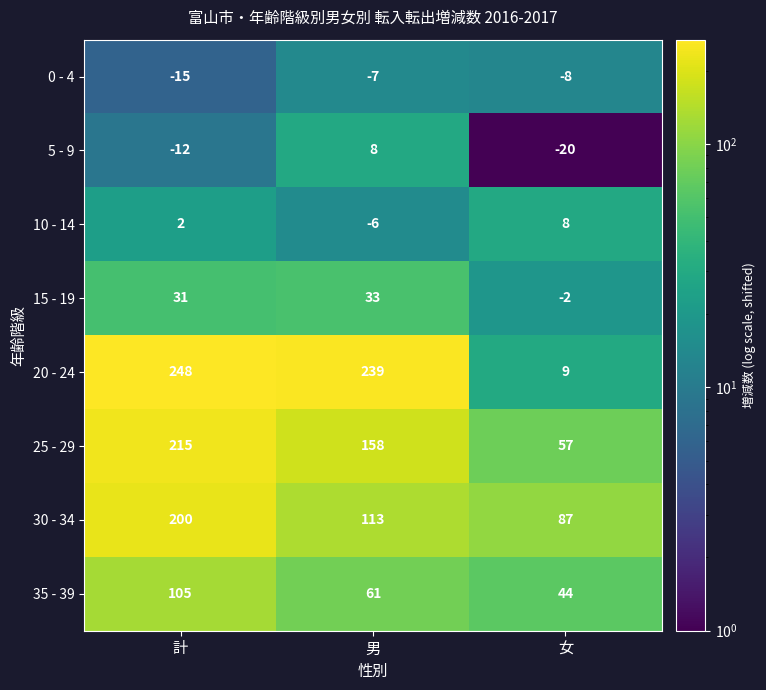

At which label is 20 - 24 closest to 128?

男